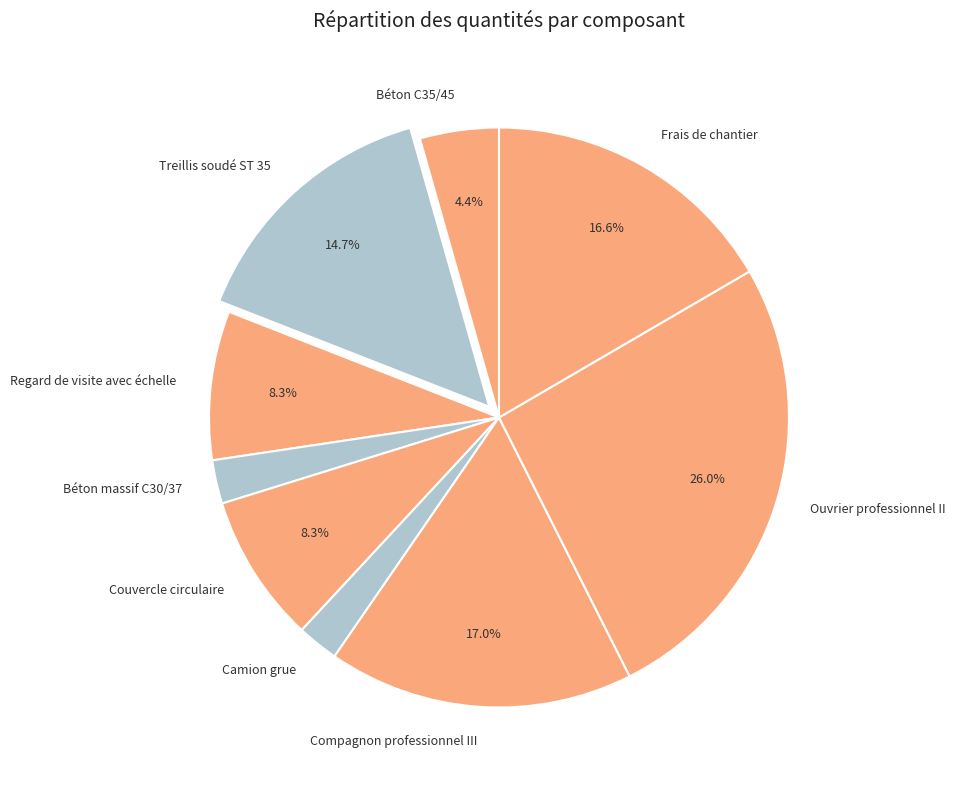

Between Compagnon professionnel III and Treillis soudé ST 35, which is larger?

Compagnon professionnel III